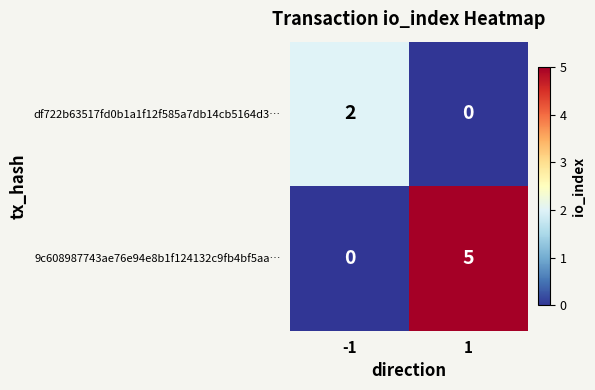

Reading left to right, what are all the values shown in this chart?

df722b63517fd0b1a1f12f585a7db14cb5164d3…: -1=2	1=0
9c608987743ae76e94e8b1f124132c9fb4bf5aa…: -1=0	1=5